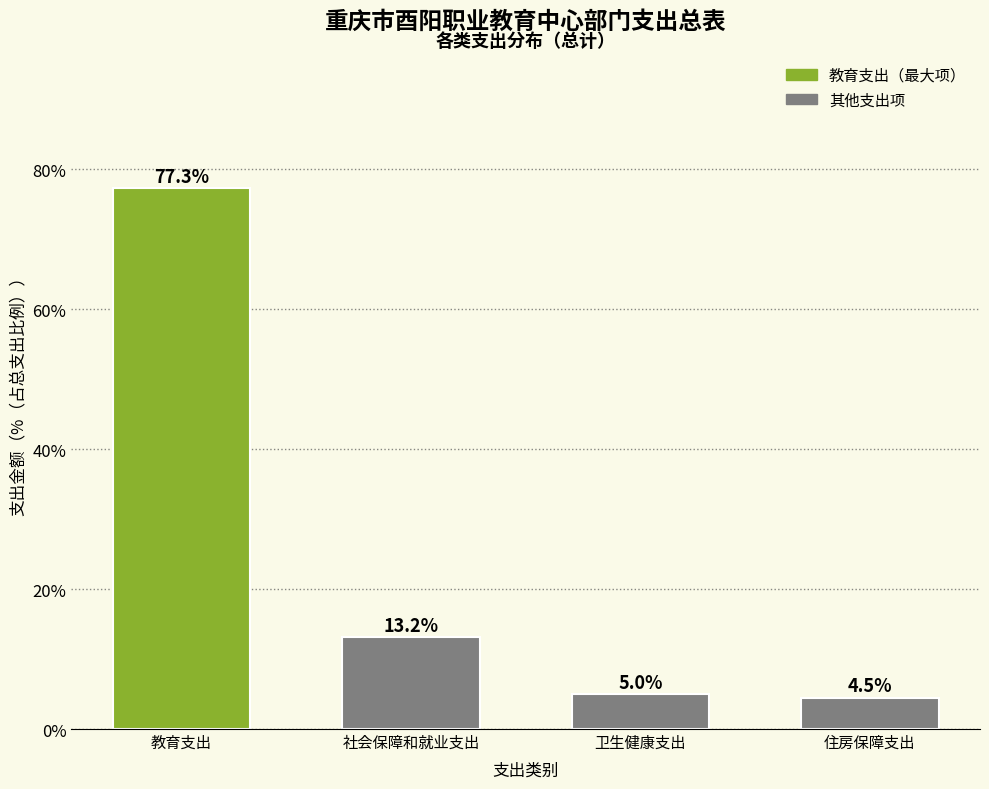

Reading left to right, transcribe all the data shown in this chart.

77.3	13.2	5.0	4.5